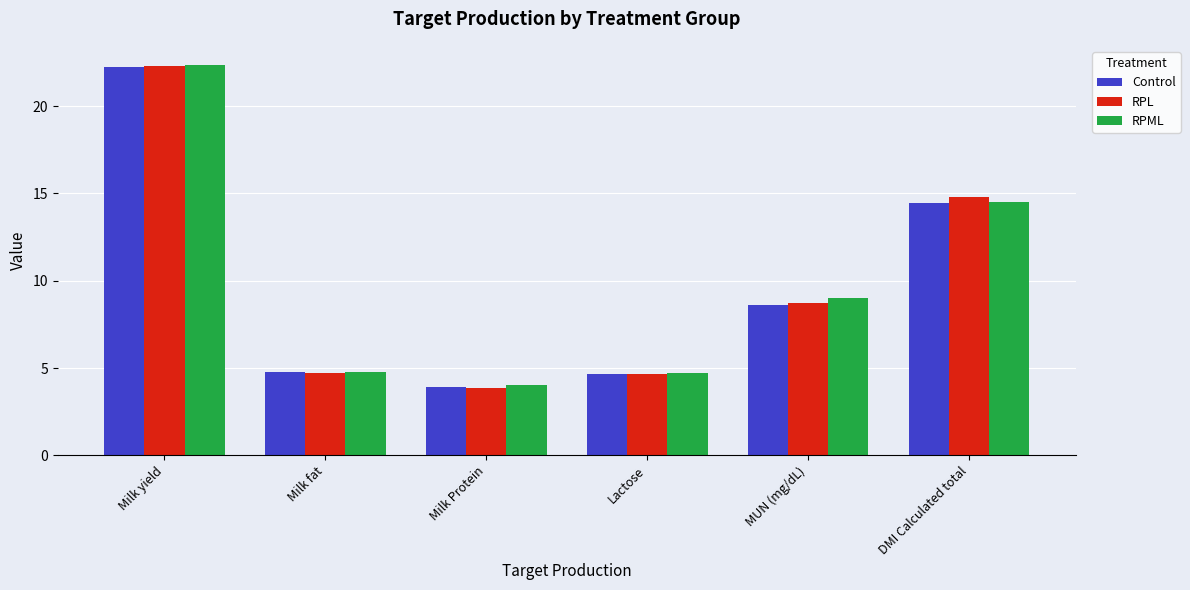

Which series has the widest spread of values?

RPL